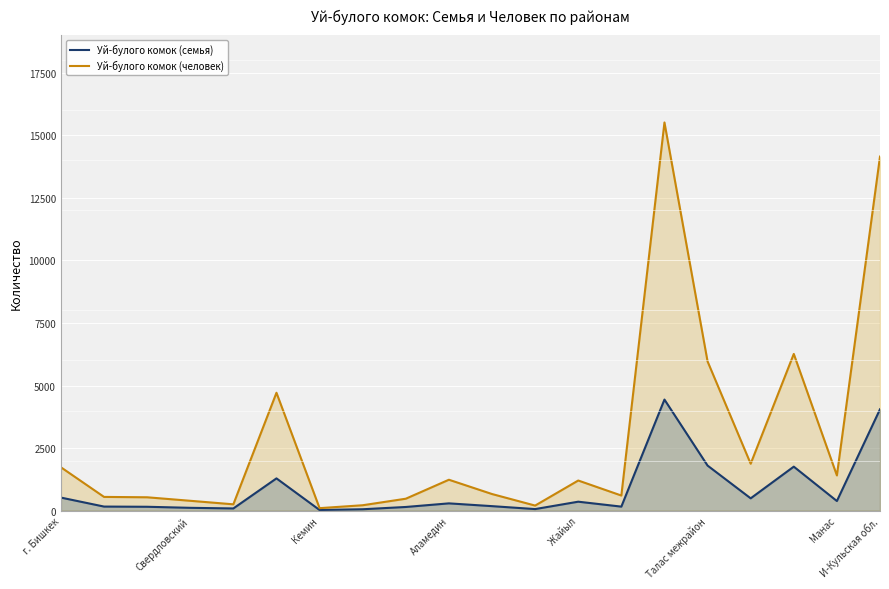

What is the smallest value displayed?

27